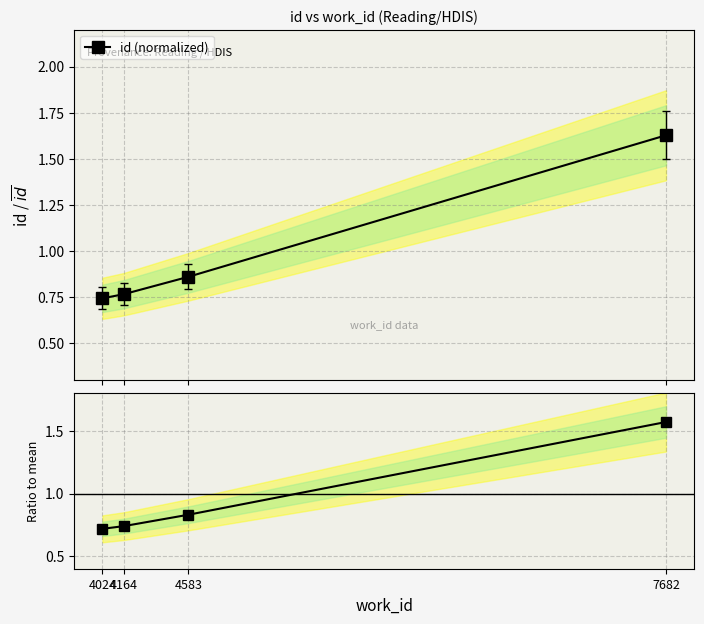

True or false: id (normalized) and ratio to mean cross at least once.

False